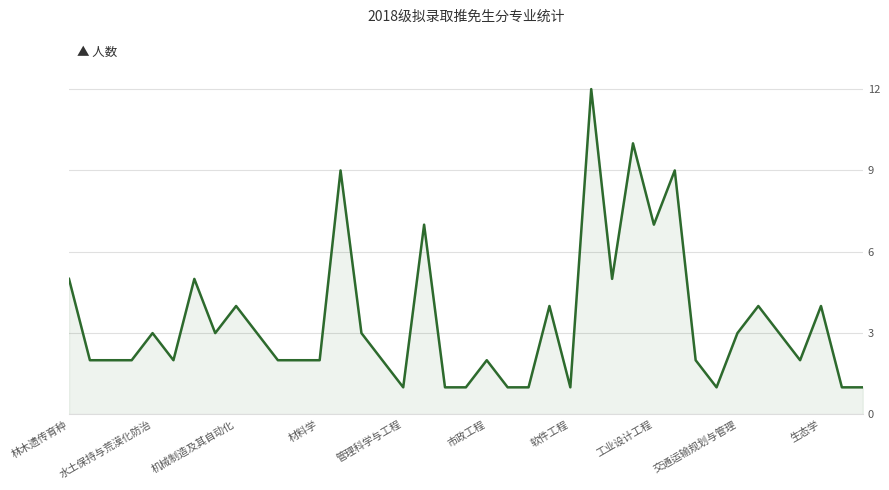

What is the average value?

3